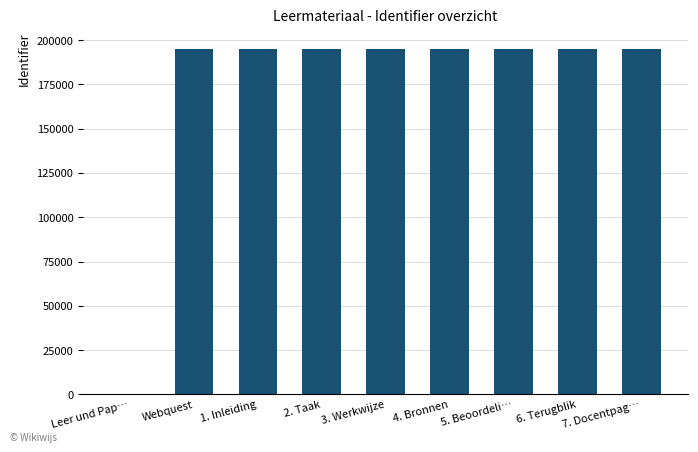

How many distinct data groups are displayed?

1